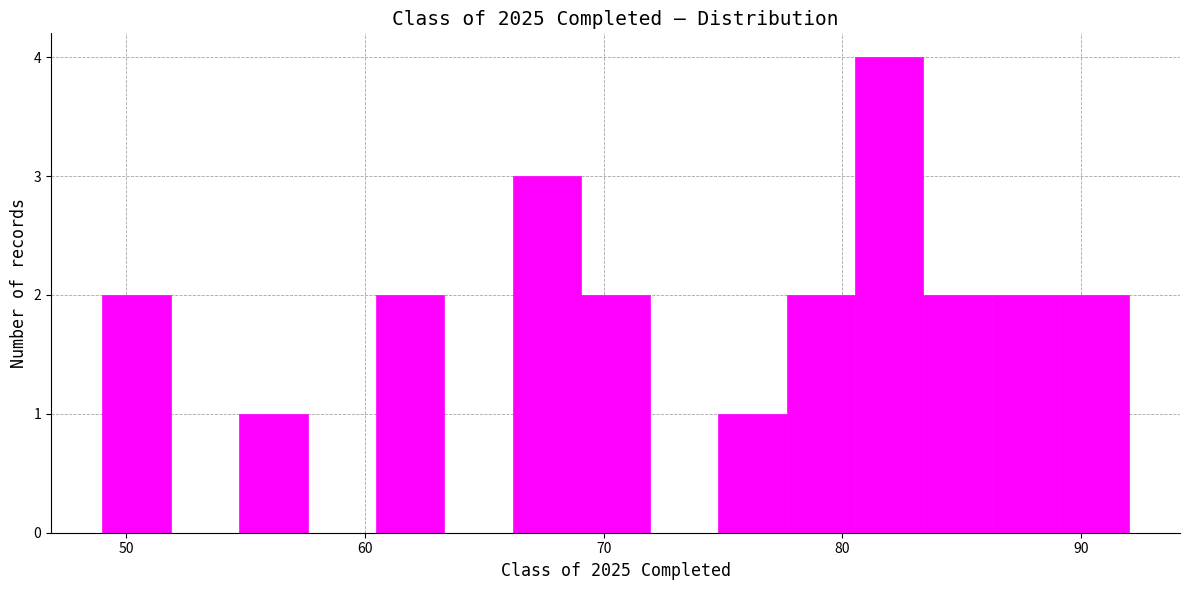

Around what value on the x-axis is the tallest bar? Give the approximate position of its centre, as read against the axis.

82